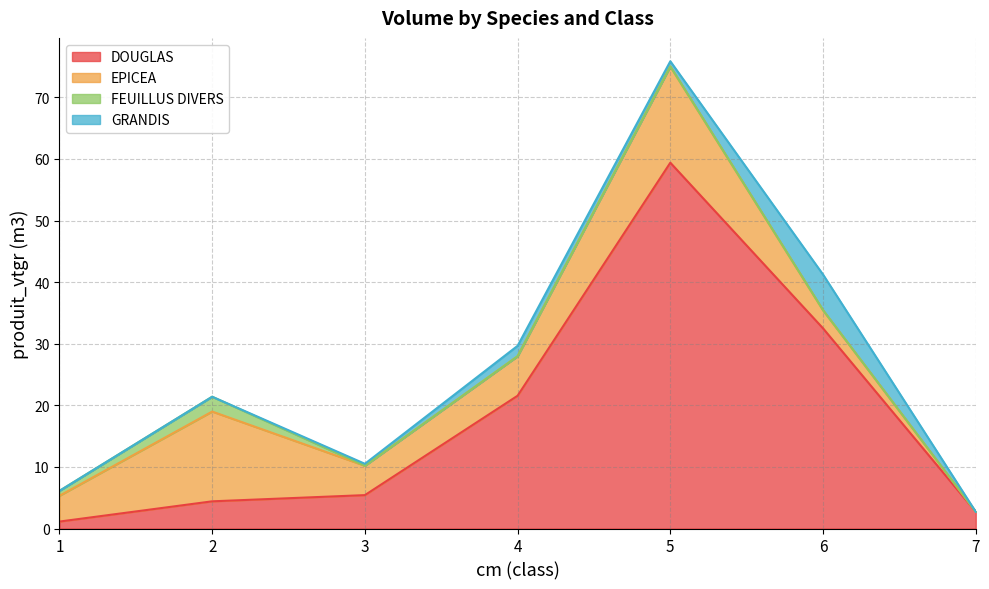

Is it true that FEUILLUS DIVERS equals 0.0 at 5?

True